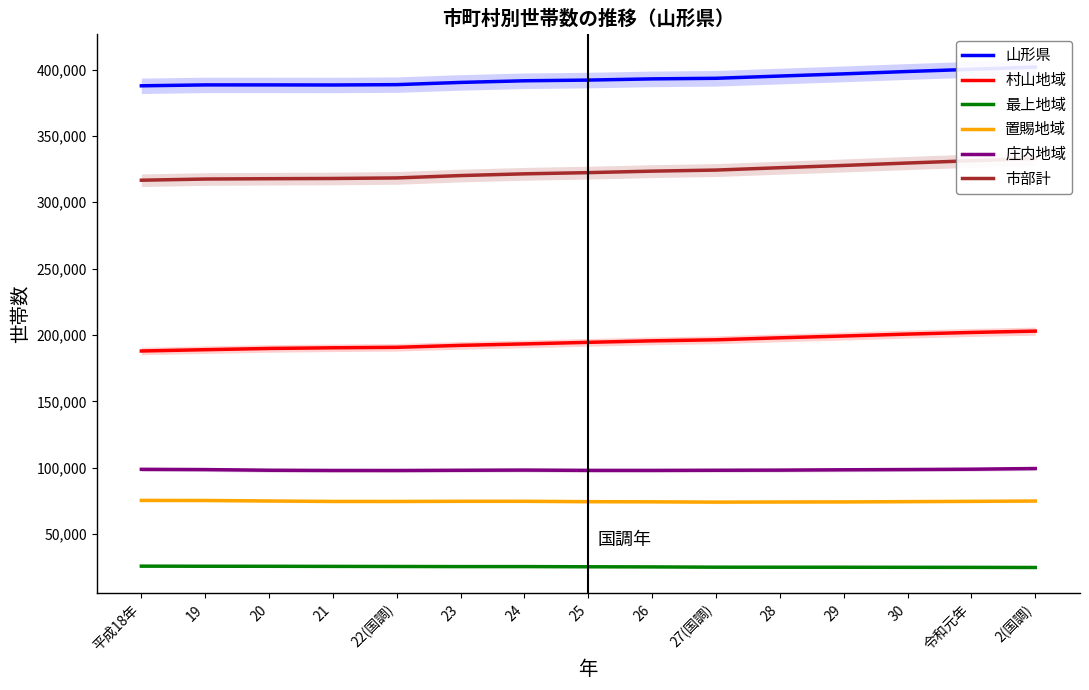

What is the average value of the 置賜地域 series?

74584